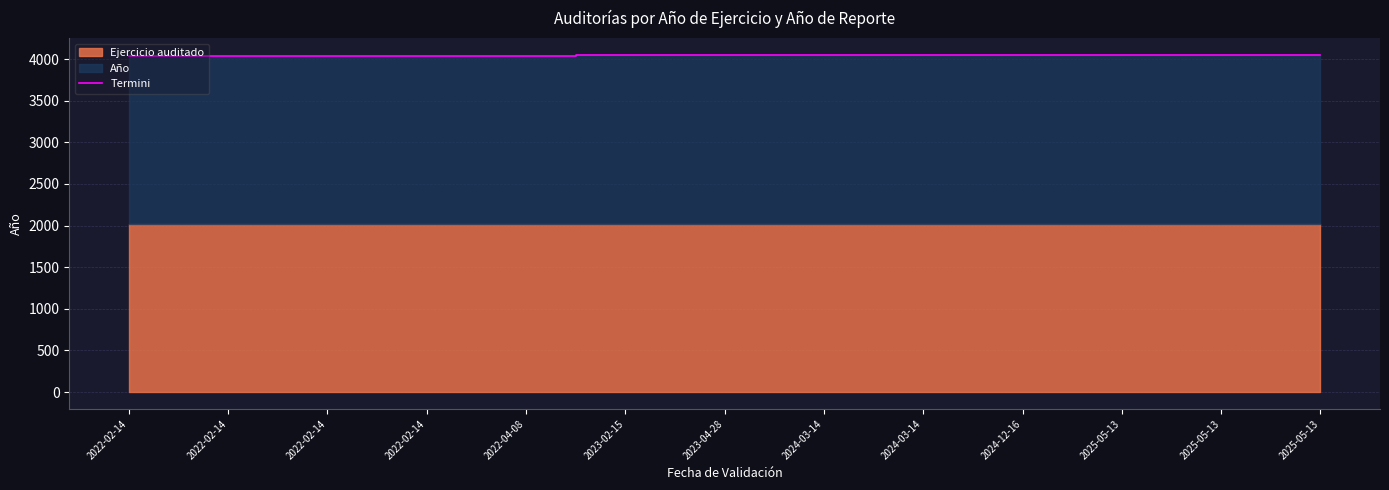

What is the ratio of the value at 2022-04-08 to the value at 2024-12-16?

1.0